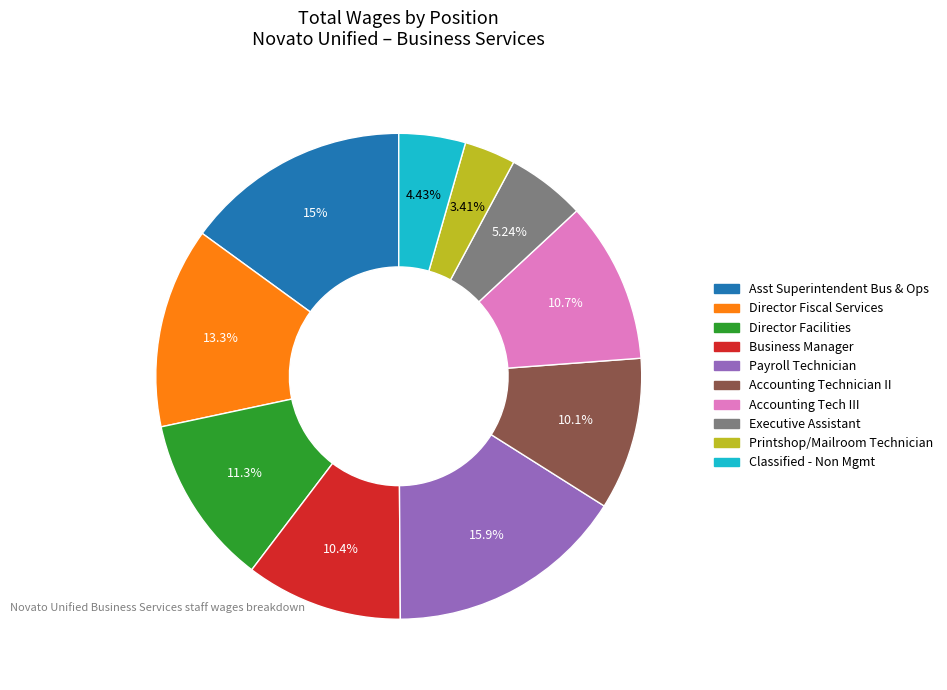

Which has a higher value, Business Manager or Director Facilities?

Director Facilities